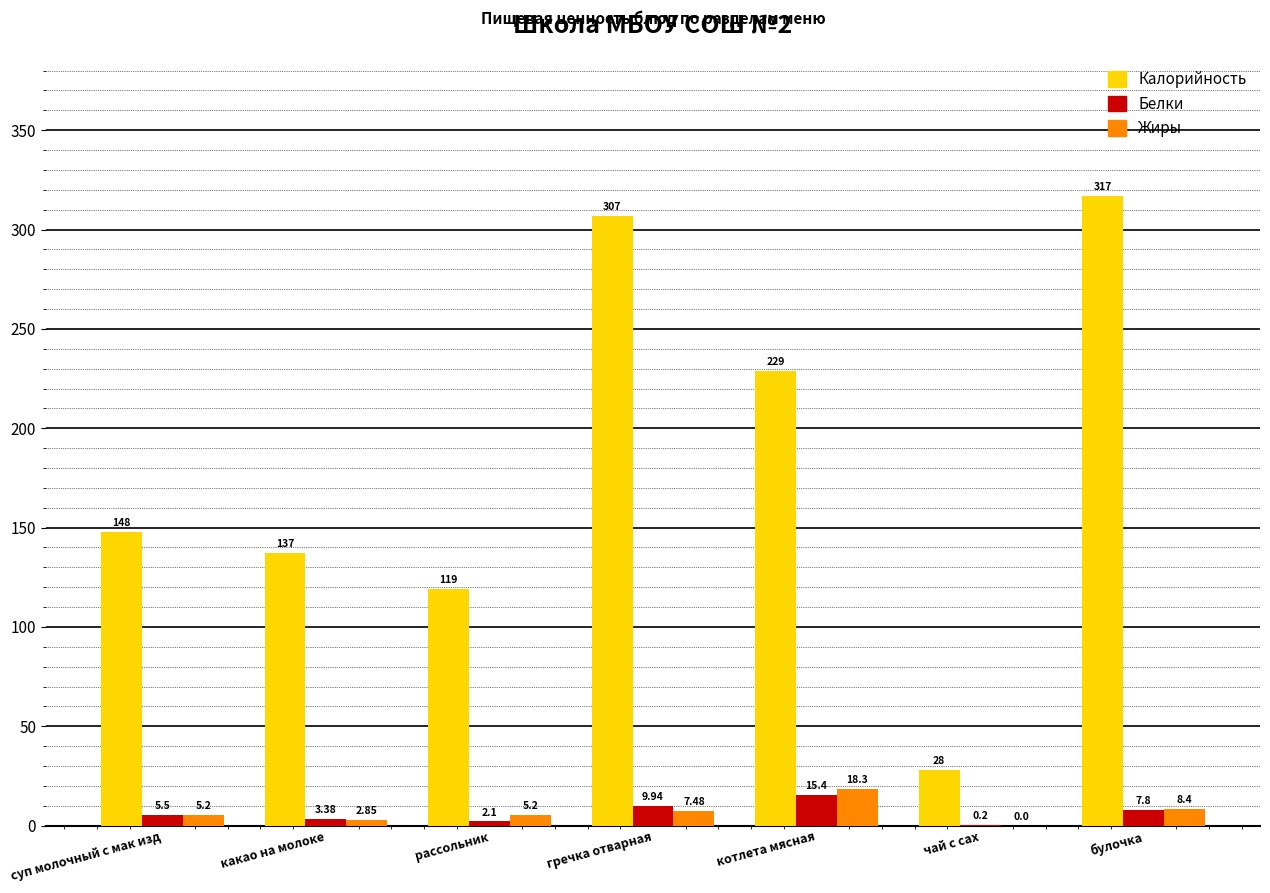

The Калорийность series shows 422.0 at булочка. True or false?

False